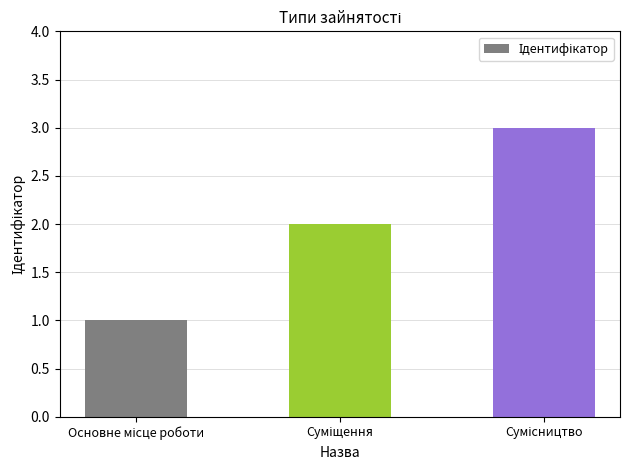

What is the maximum value shown in the chart?

3